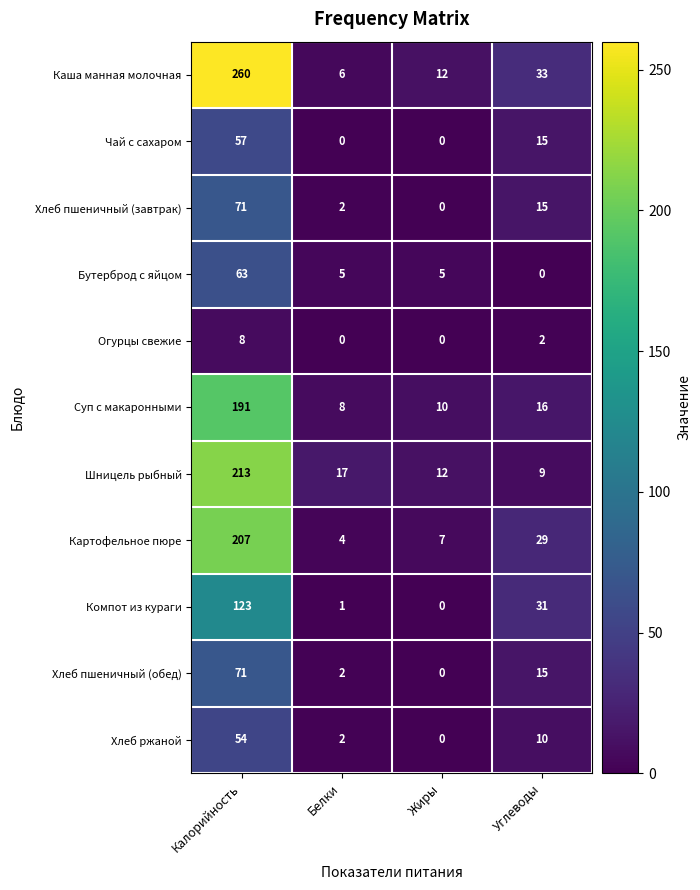

At which category is the sum across all series the highest?

Калорийность